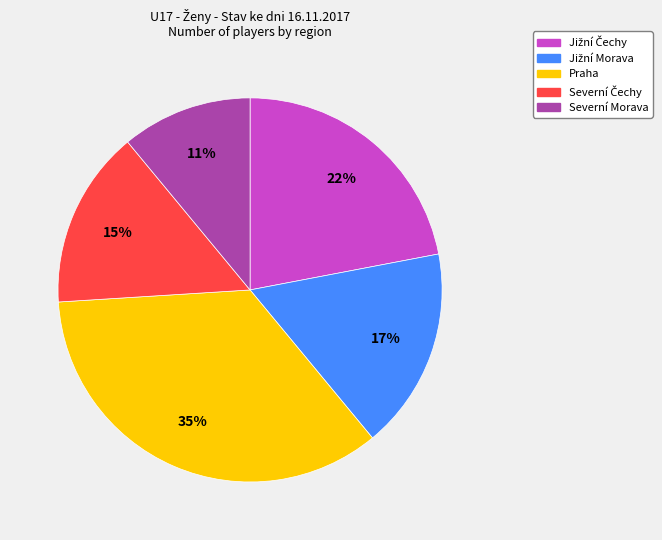

Count the number of slices in the pie.

5